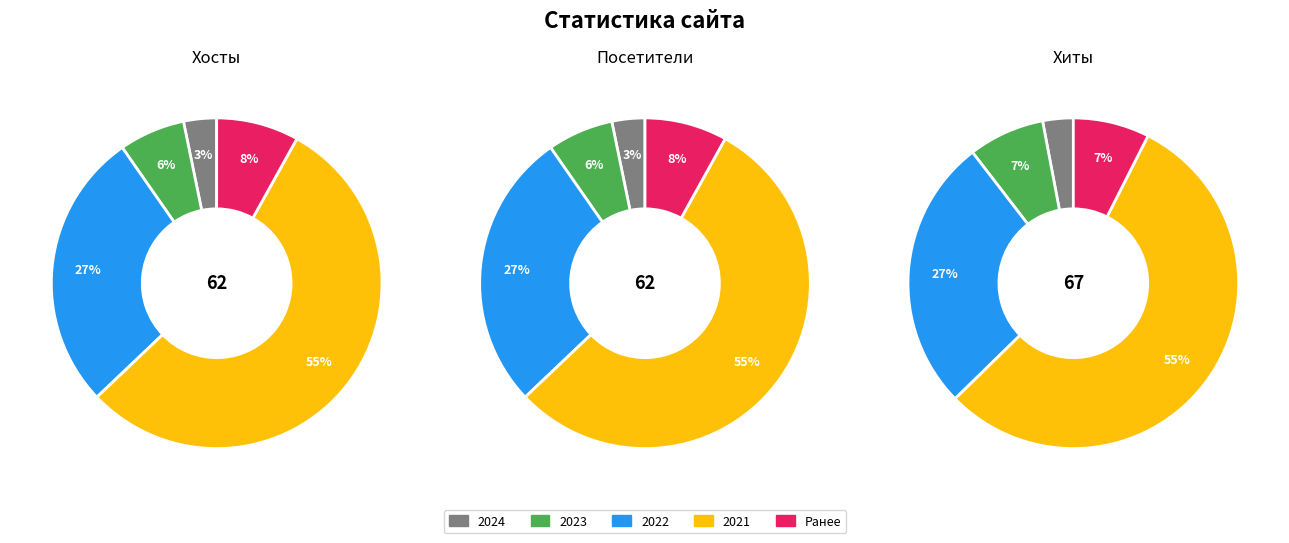

Is it true that 25 is 16% of the pie?

False